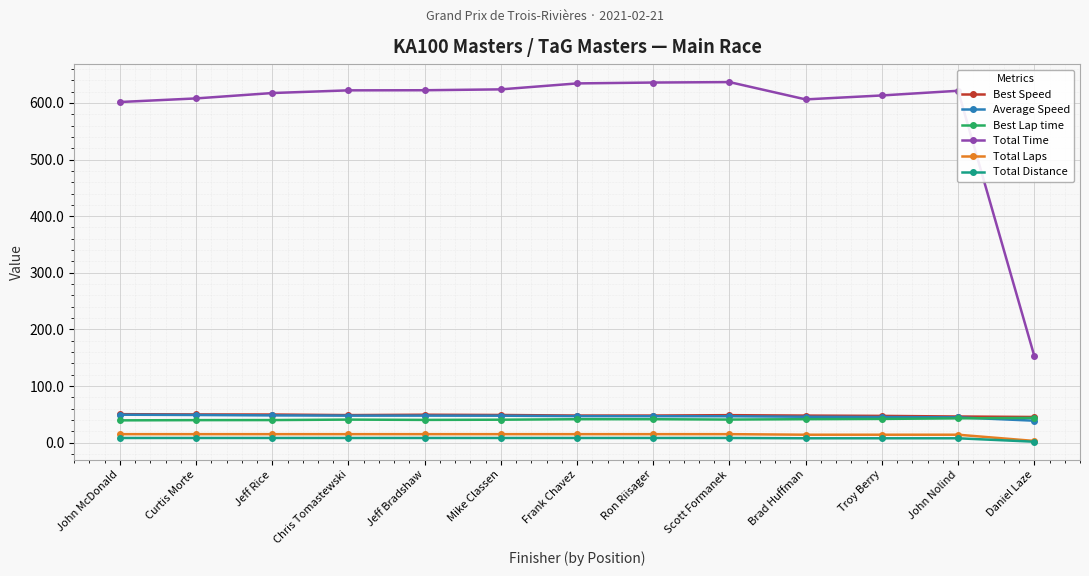

How many series are shown in this chart?

6